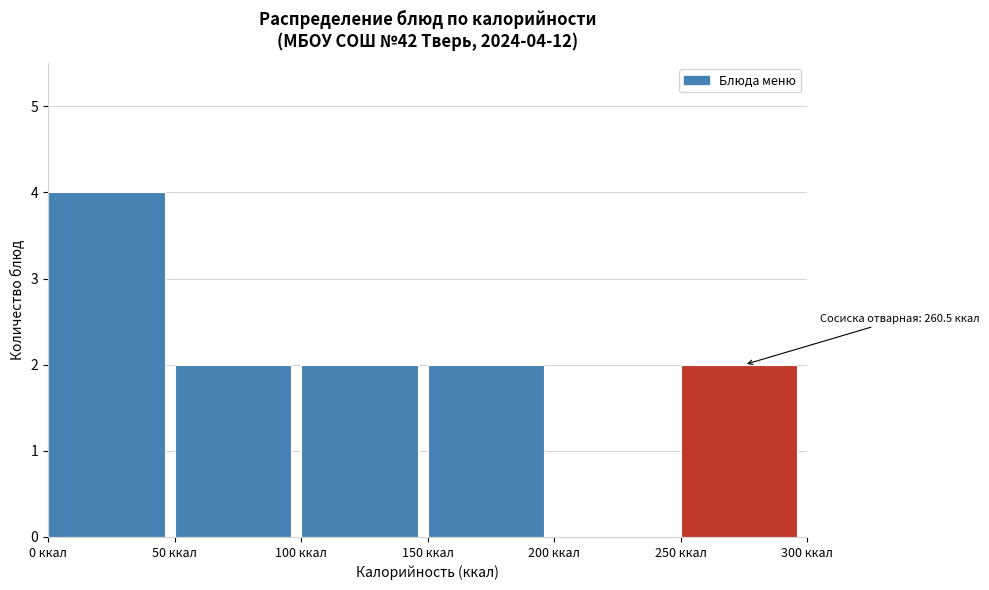

Over which range of the x-axis is the bar tallest?

0 to 50